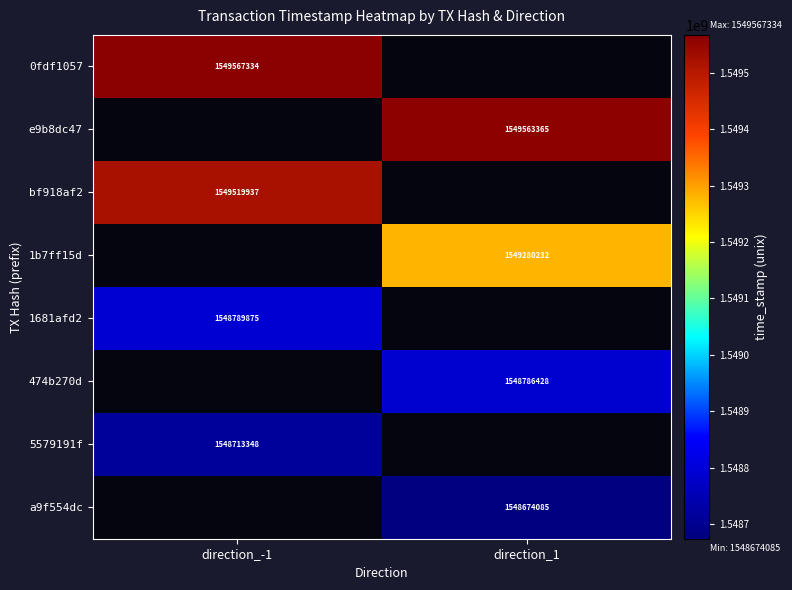

Is it true that e9b8dc47 equals 2147333129 at direction_1?

False